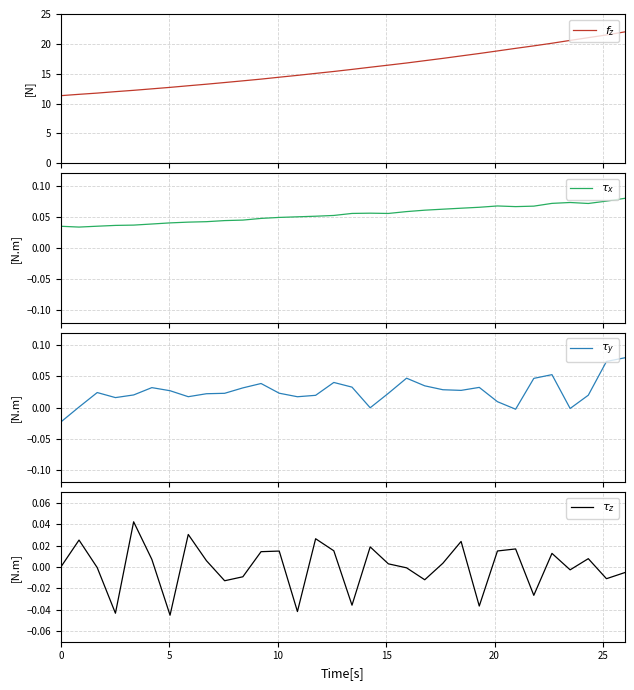

What is the difference between the maximum and minimum values in the $f_z$ series?

10.7